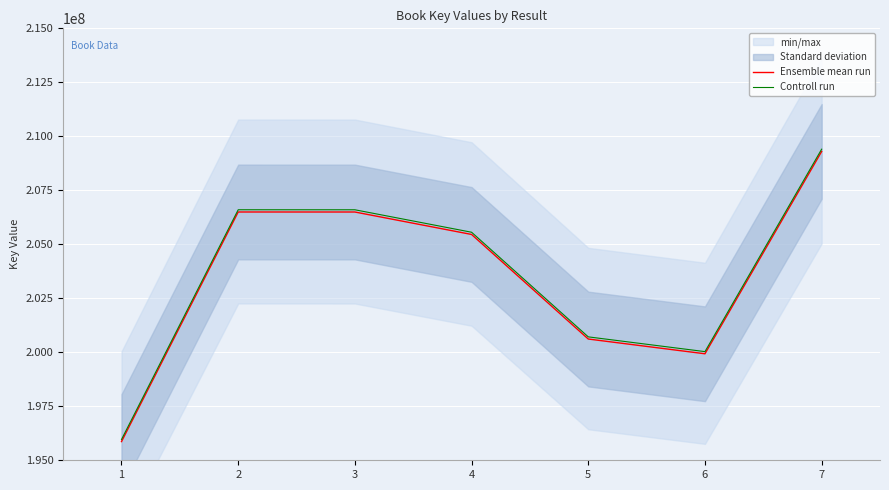

What is the minimum value for Ensemble mean run?

195865413.0